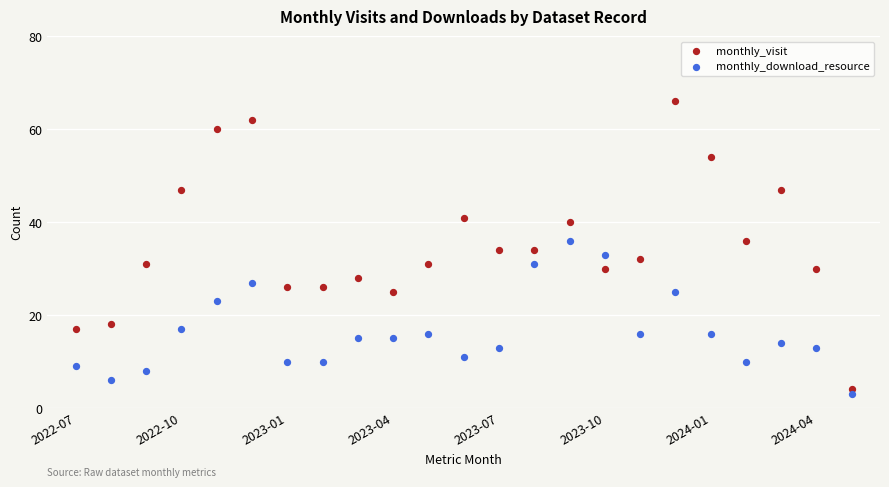

What are all the series names shown in the legend?

monthly_visit, monthly_download_resource